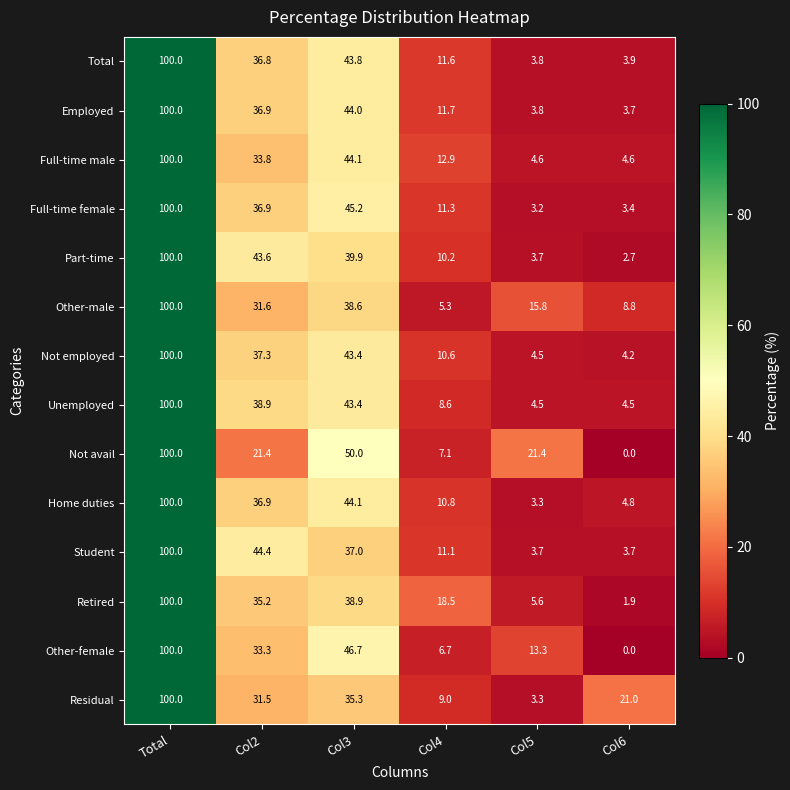

Count the number of data series in this chart.

14